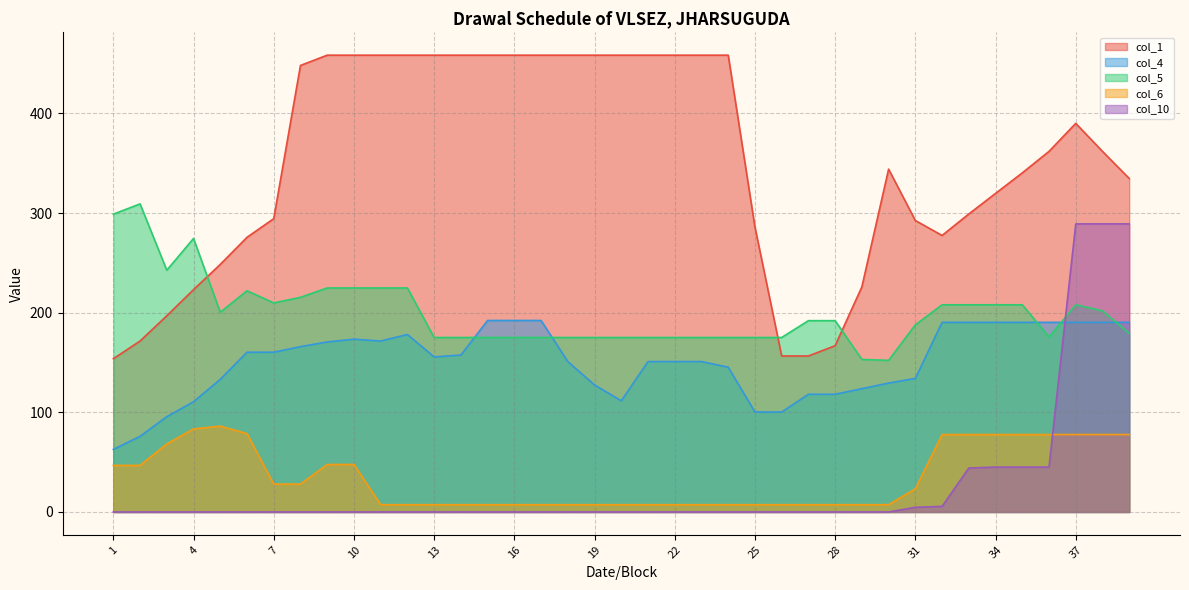

Where is col_10 nearest to the value 144?

34